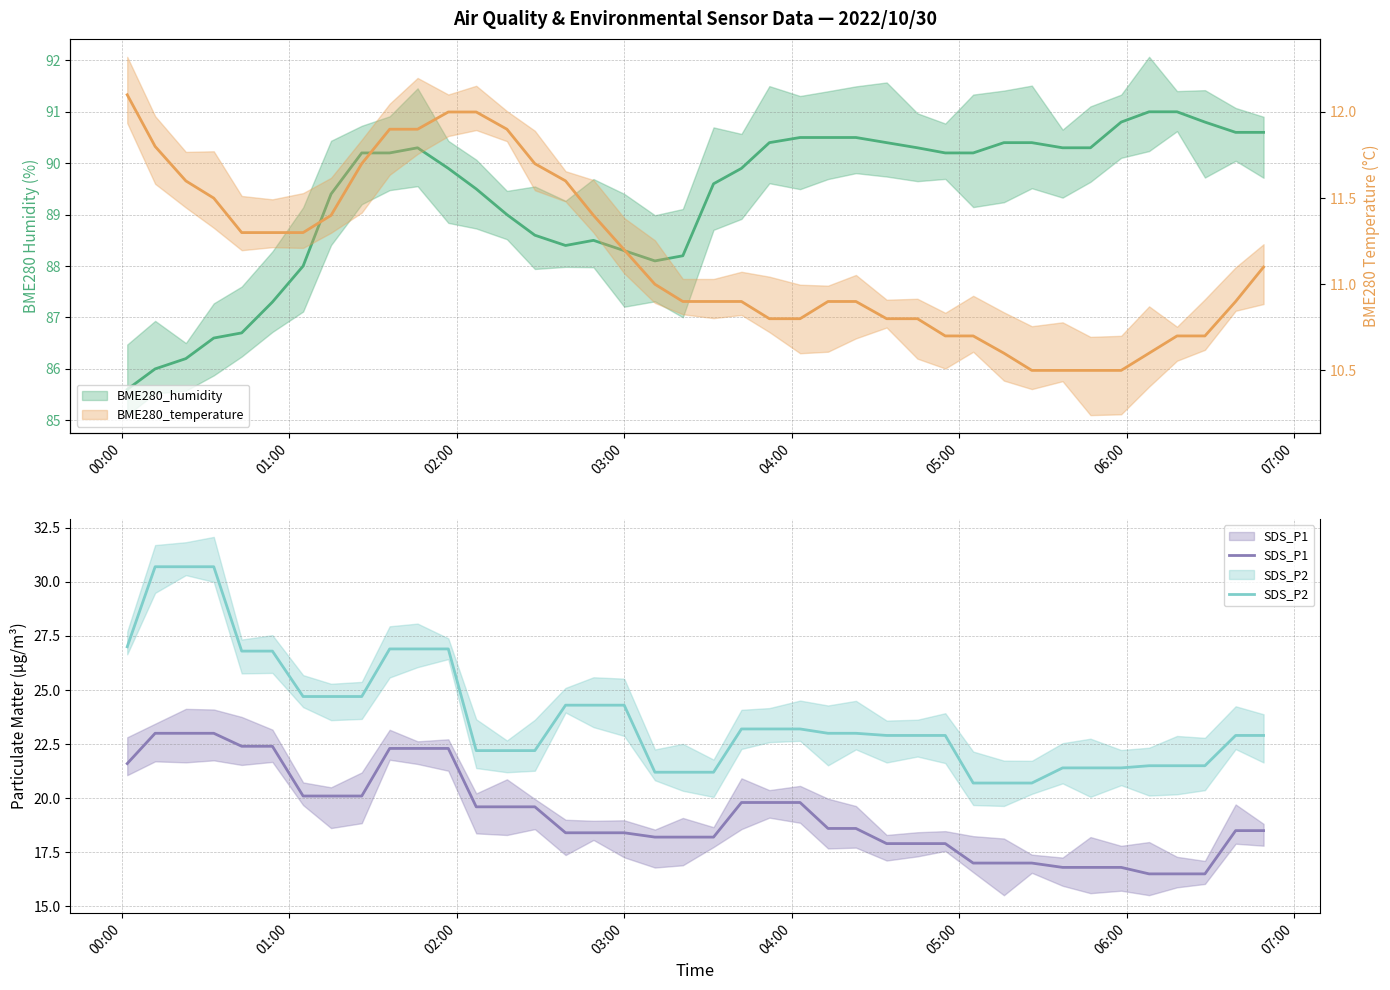

What are all the series names shown in the legend?

BME280_humidity, SDS_P1, SDS_P2, BME280_temperature